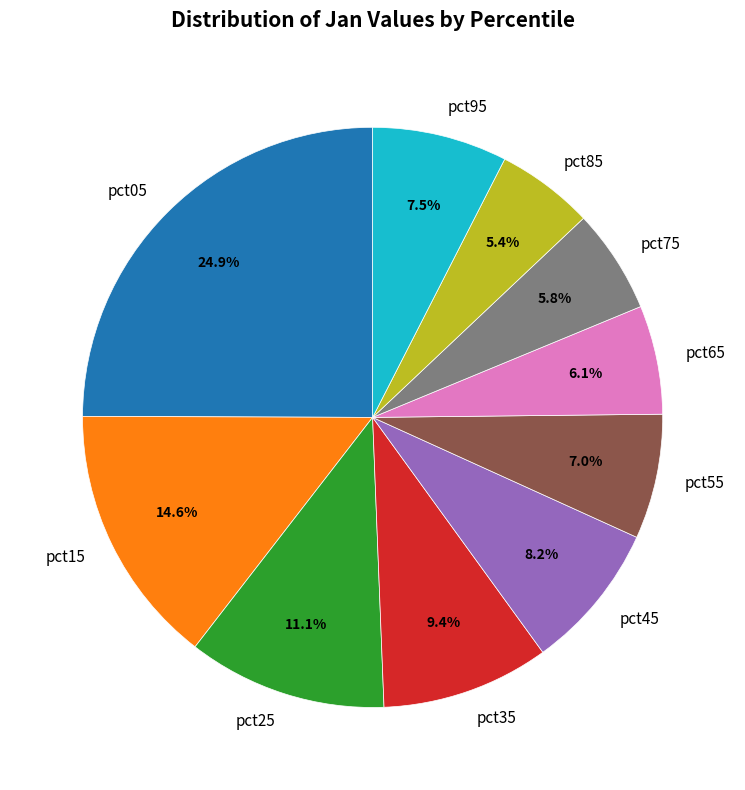

Do pct05 and pct95 together represent more than half of the pie?

No